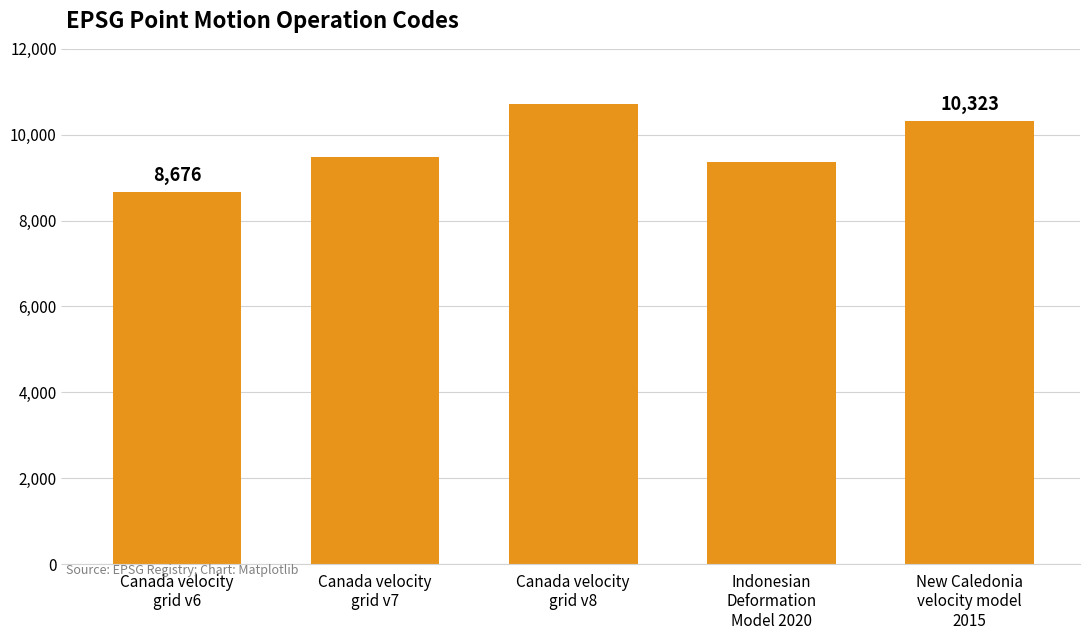

What is the minimum value shown in the chart?

8676